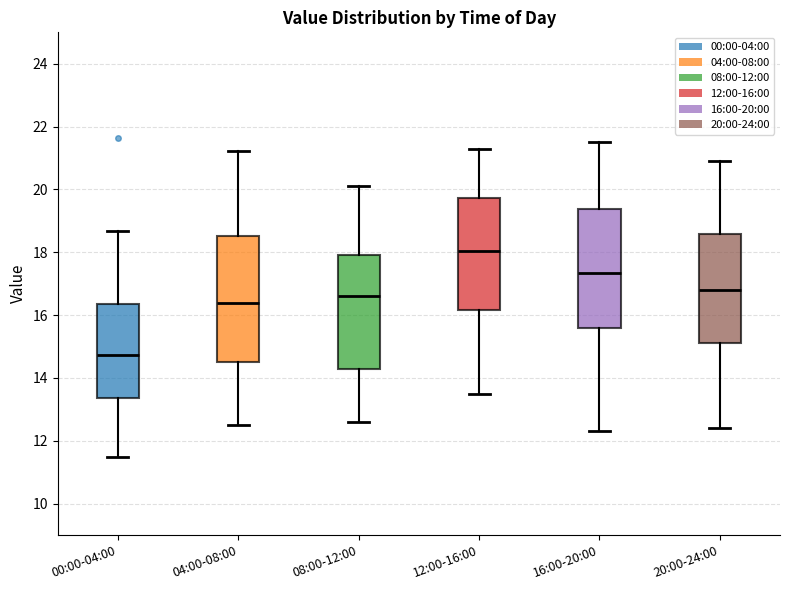

Comparing the boxes themselves (not the whiskers), which one is the tallest?

04:00-08:00